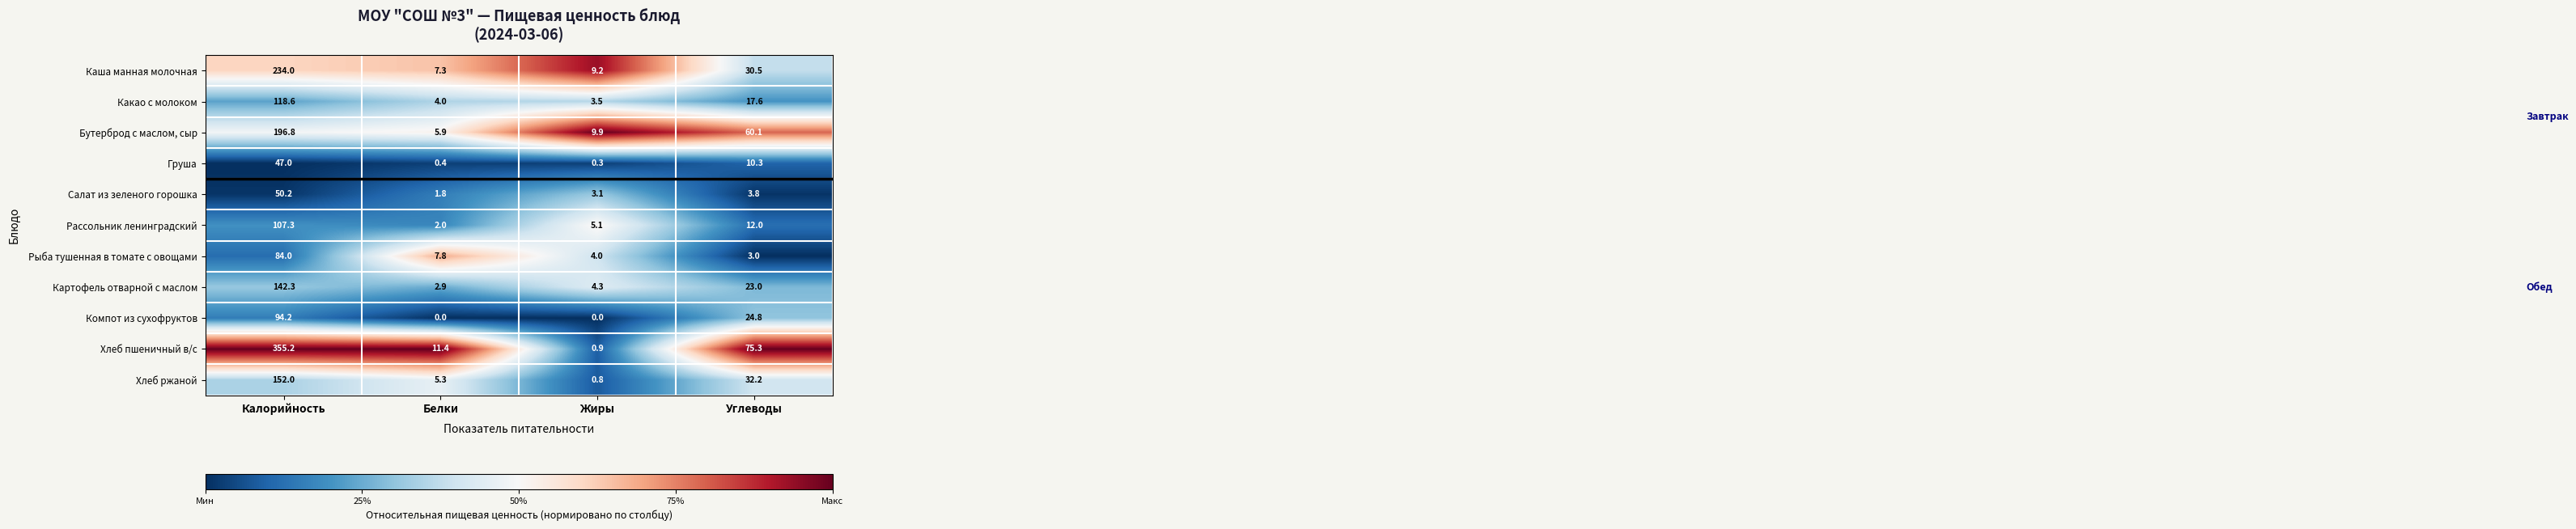

Which category has the highest value in the Салат из зеленого горошка series?

Калорийность